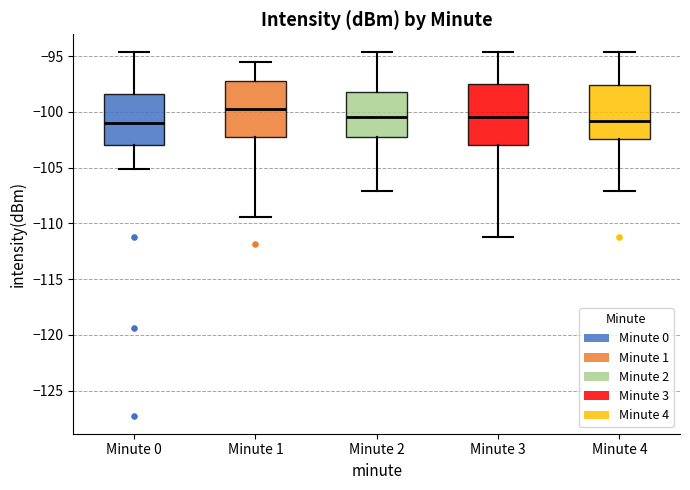

Where is the upper edge of the box for Minute 0 on the y-axis? The values are not printed on the chart, so give them approximately, as read against the axis.

-98.5